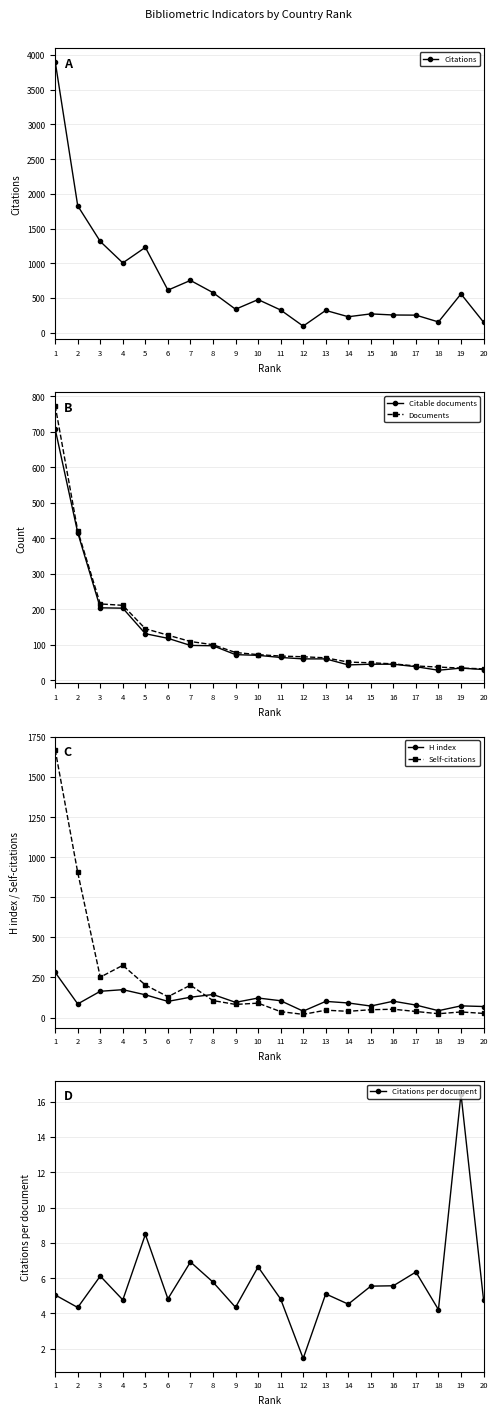

Which series changed the most between 5 and 9?

Citations